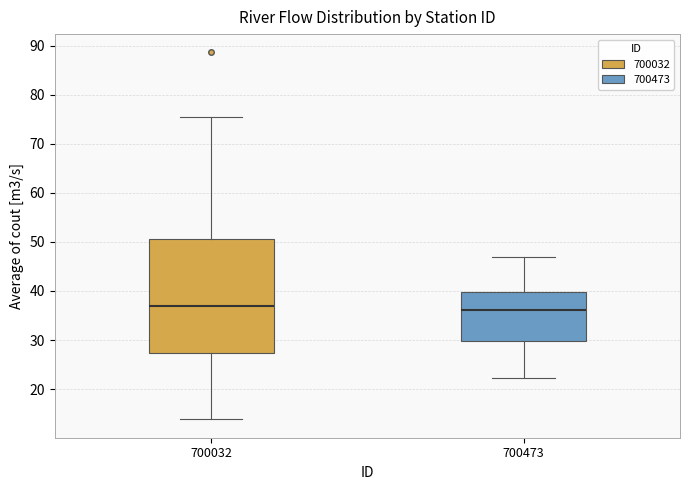

Reading left to right, transcribe this box plot: for each box, give where its median line is, the range the box spans, and where its two whiskers end, as read against the y-axis. The values are not printed on the chart, so give them approximately, as read against the axis.

700032: median 37, box 27 to 51, whiskers 14 to 76
700473: median 36, box 30 to 40, whiskers 22 to 47